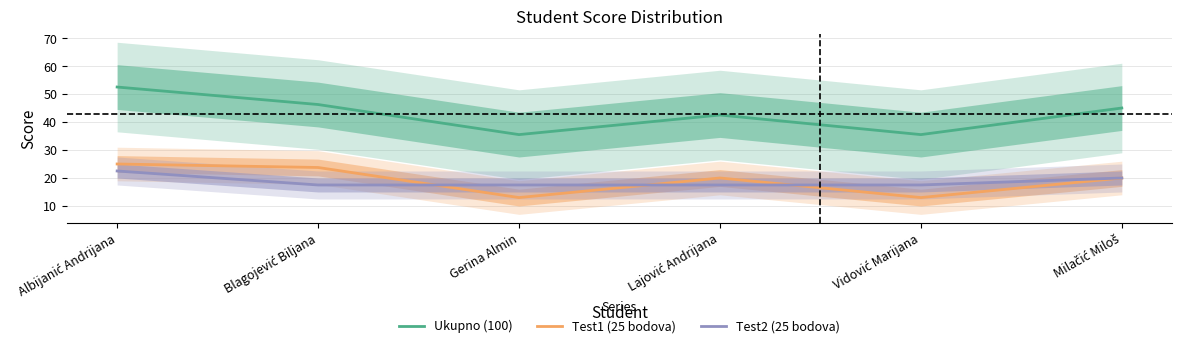

At which label is Test1 (25 bodova) closest to 19?

Lajović Andrijana